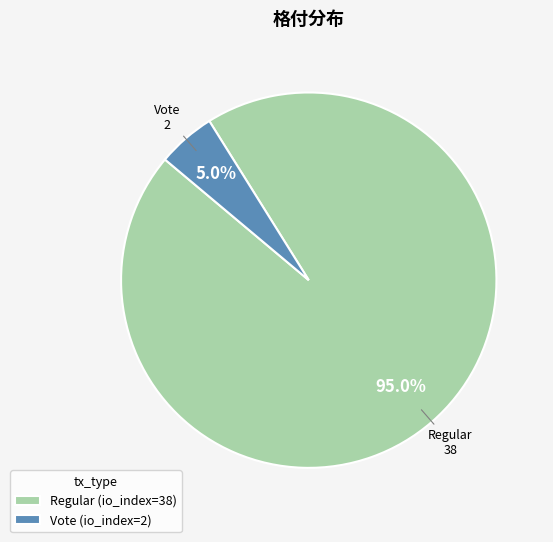

To the nearest percent, what percentage of the pie is Vote?

5%